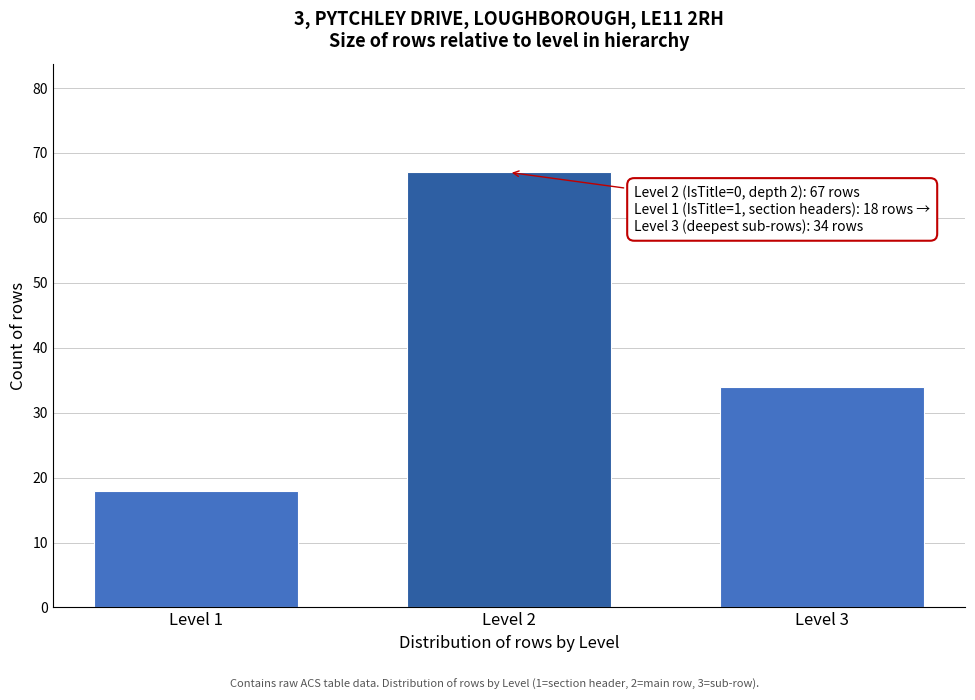

Reading right to left, transcribe all the data shown in this chart.

Level 3=34	Level 2=67	Level 1=18